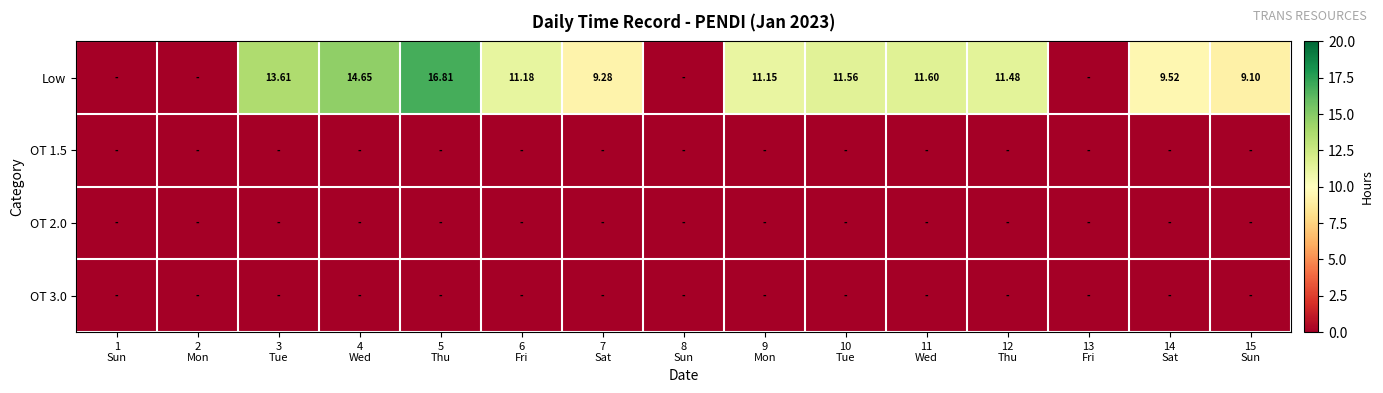

Which series changed the most between 12 Thu and 14 Sat?

Low